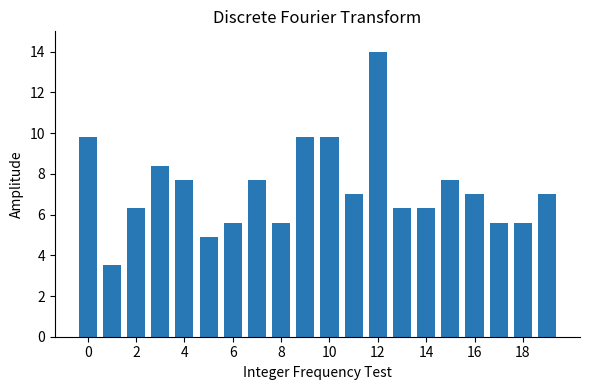

What is the average value?

7.3